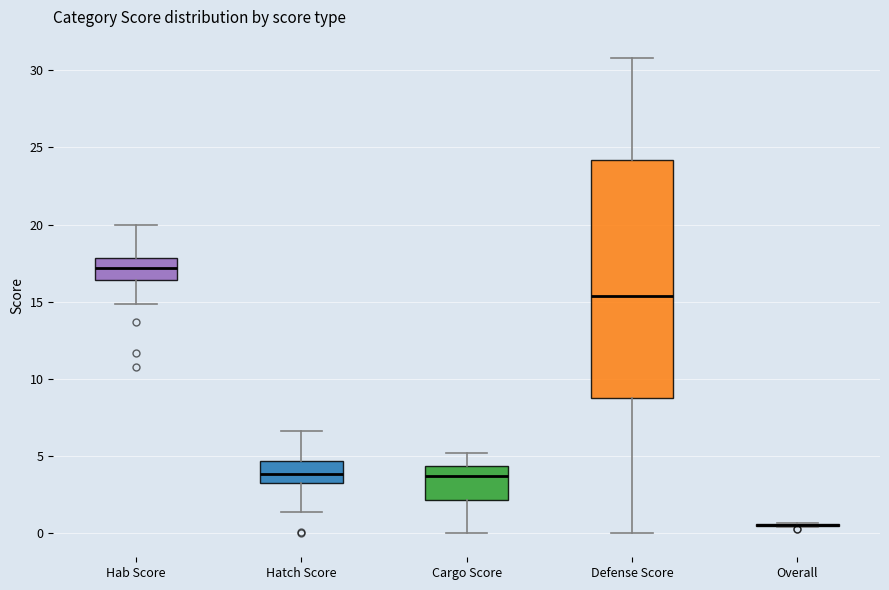

Reading left to right, transcribe this box plot: for each box, give where its median line is, the range the box spans, and where its two whiskers end, as read against the y-axis. The values are not printed on the chart, so give them approximately, as read against the axis.

Hab Score: median 17.0, box 16.5 to 18.0, whiskers 15.0 to 20.0
Hatch Score: median 4.0, box 3.5 to 4.5, whiskers 1.5 to 6.5
Cargo Score: median 3.5, box 2.0 to 4.5, whiskers 0.0 to 5.0
Defense Score: median 15.5, box 9.0 to 24.0, whiskers 0.0 to 31.0
Overall: box collapsed to a line at 0.5, whiskers 0.5 to 0.5